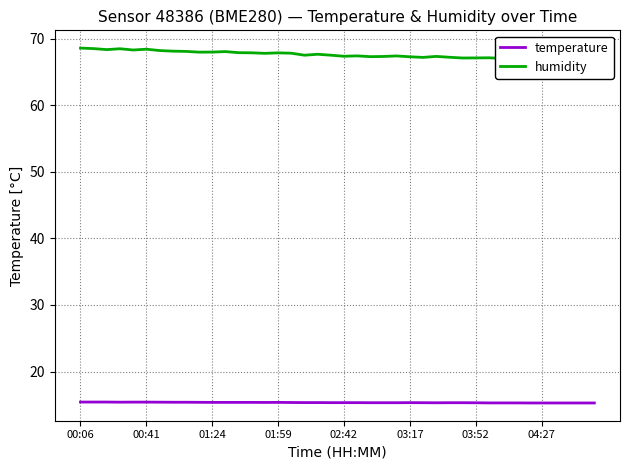

Which series has the largest total across all categories?

humidity